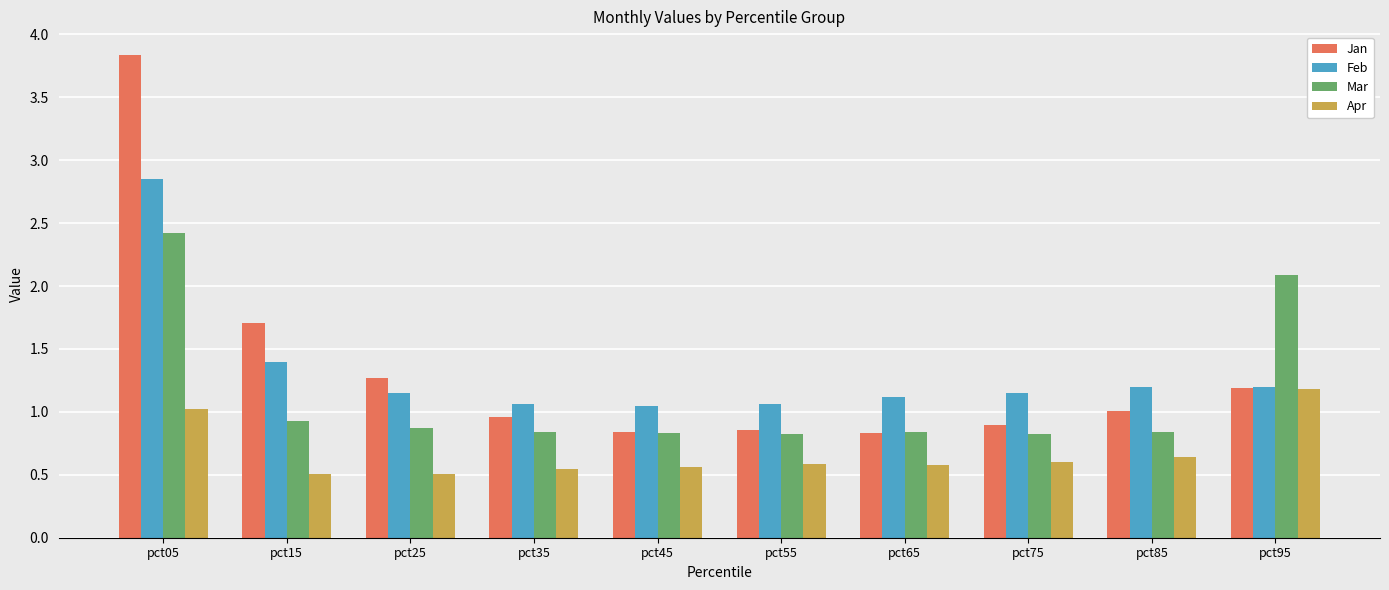

What are all the series names shown in the legend?

Jan, Feb, Mar, Apr